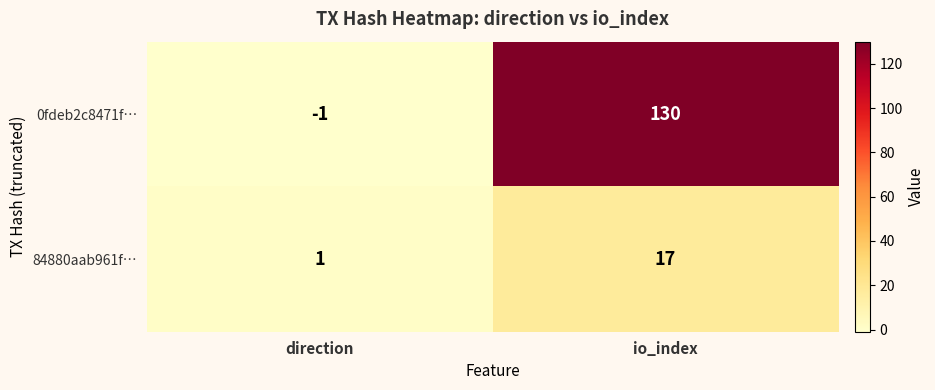

Which series has the largest total across all categories?

0fdeb2c8471f…